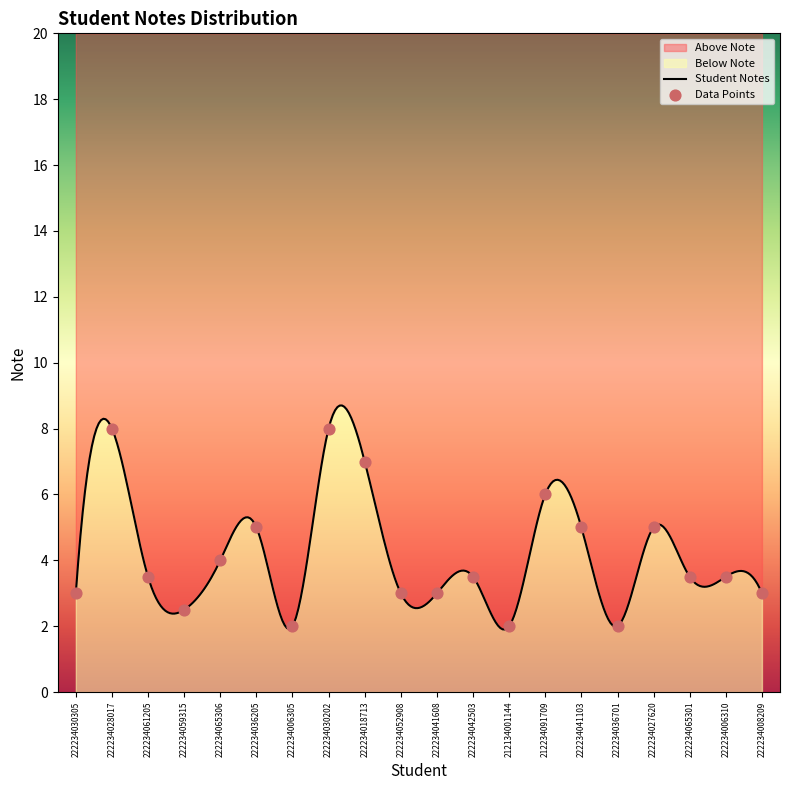

What is the ratio of the value at 222234028017 to the value at 222234006310?

2.3